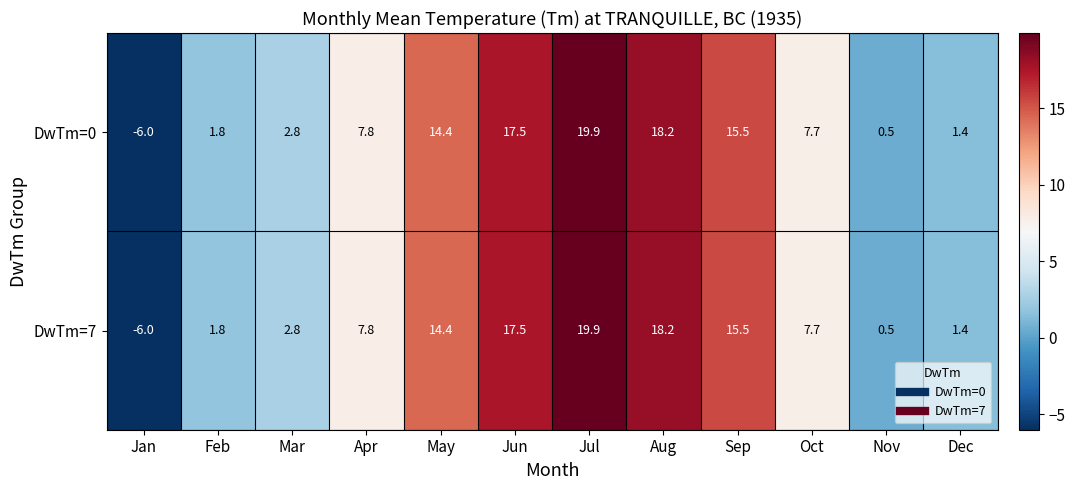

Count the number of data series in this chart.

2